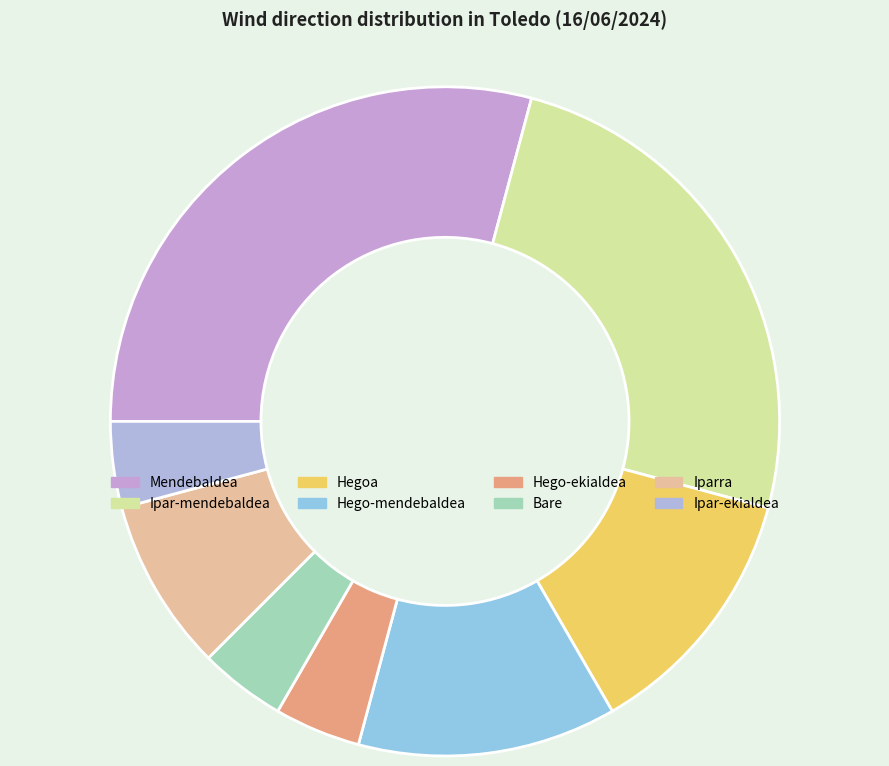

Does Ipar-ekialdea represent more than half of the total?

No